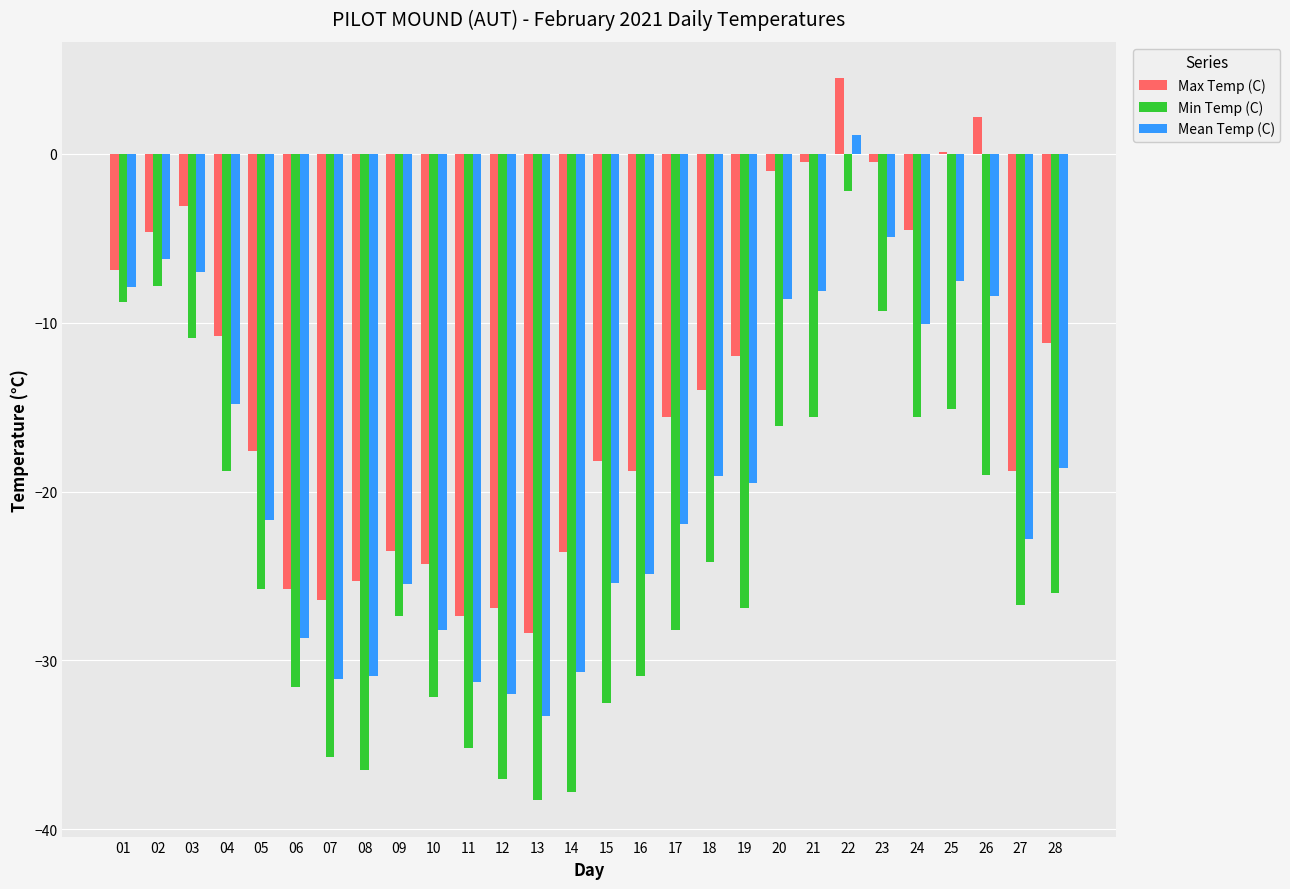

Is it true that Max Temp (C) equals -25.8 at 06?

True